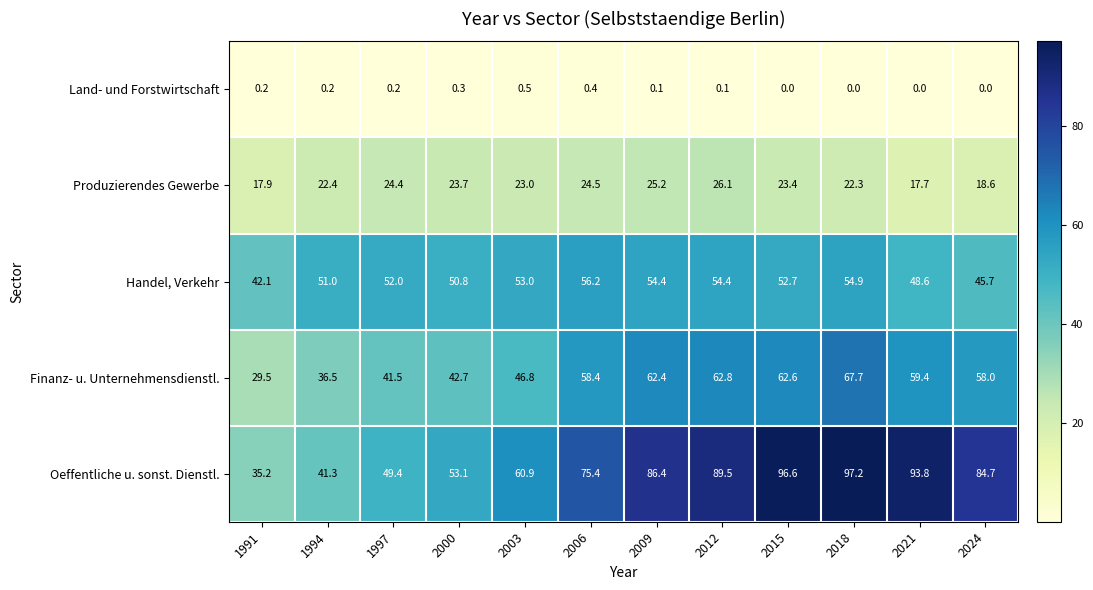

What is the total value across all series at 2003?

184.2